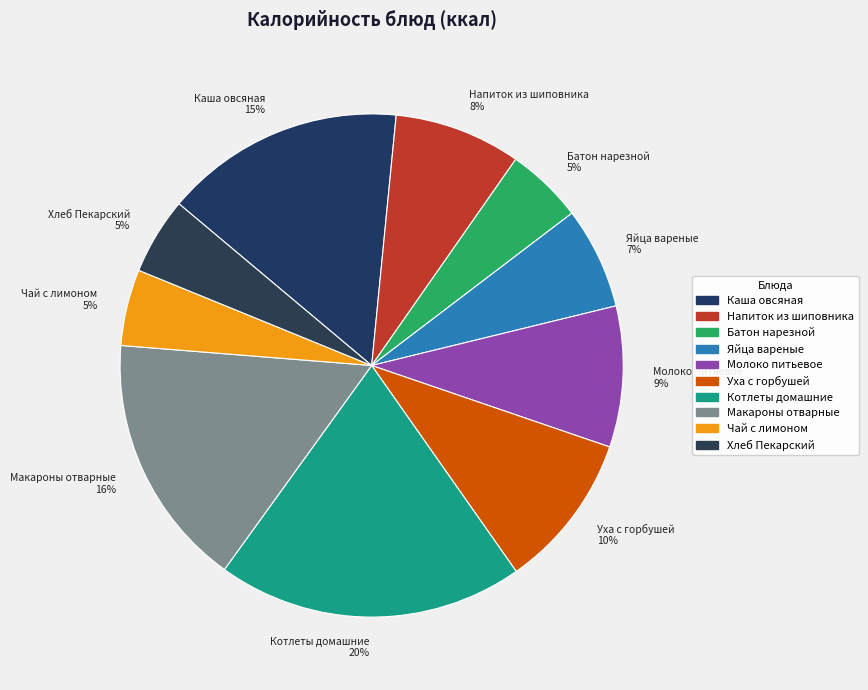

To the nearest percent, what portion does Напиток из шиповника represent?

8%